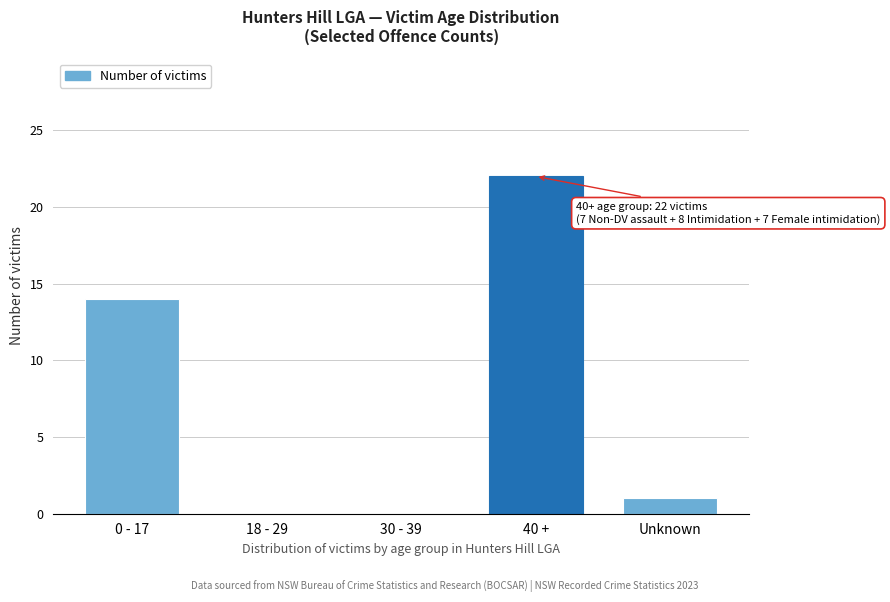

Reading left to right, list all the values displayed in this chart.

0 - 17=14	18 - 29=0	30 - 39=0	40 +=22	Unknown=1